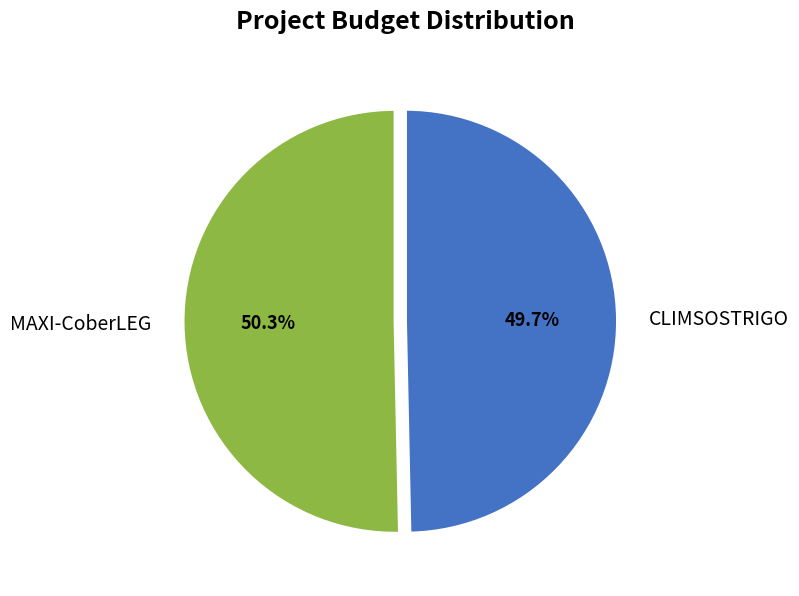

Is it true that MAXI-CoberLEG is 41% of the pie?

False